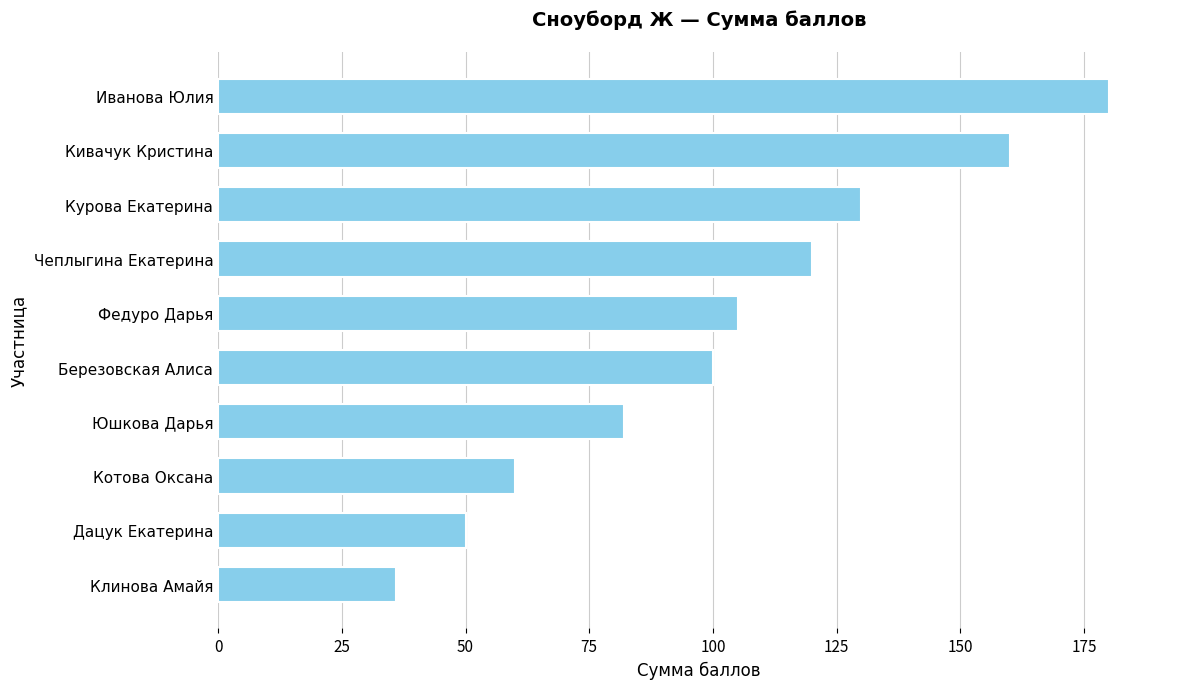

Reading bottom to top, transcribe all the data shown in this chart.

Клинова Амайя=36	Дацук Екатерина=50	Котова Оксана=60	Юшкова Дарья=82	Березовская Алиса=100	Федуро Дарья=105	Чеплыгина Екатерина=120	Курова Екатерина=130	Кивачук Кристина=160	Иванова Юлия=180